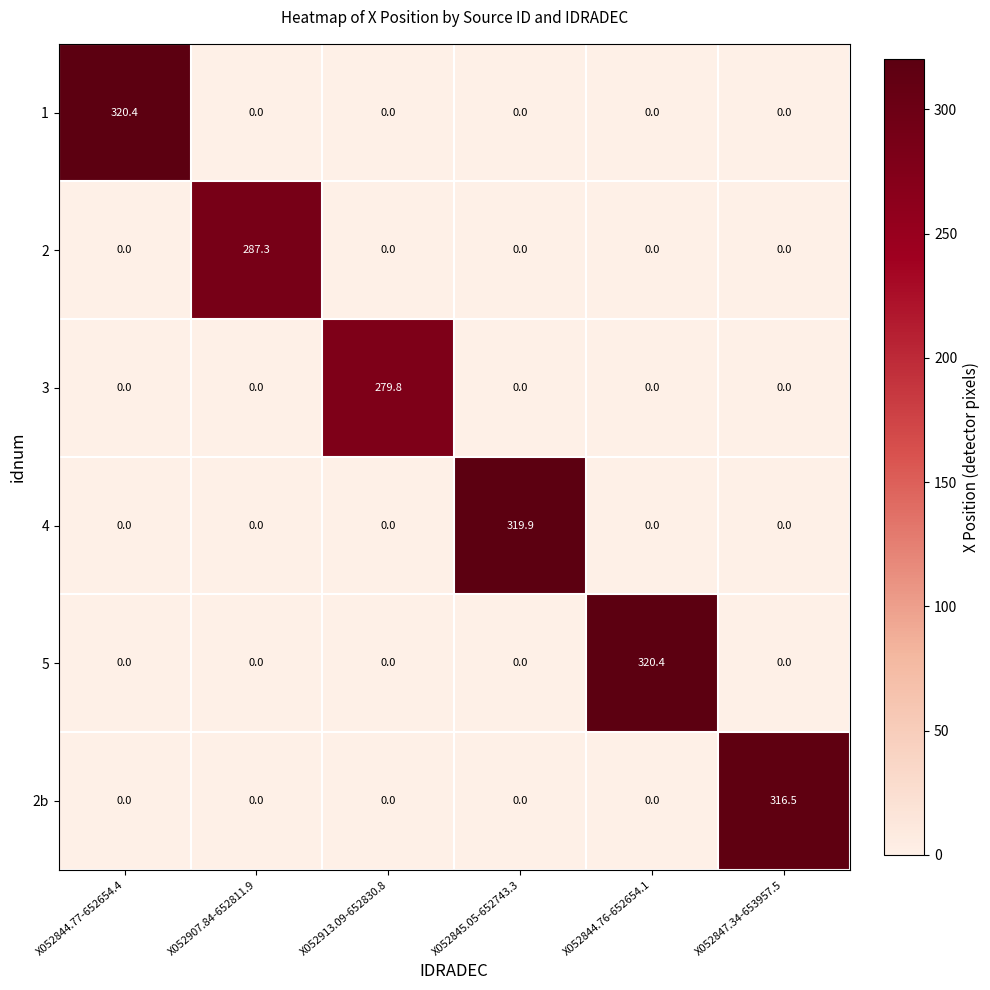

At how many categories does at least one series exceed 26?

6